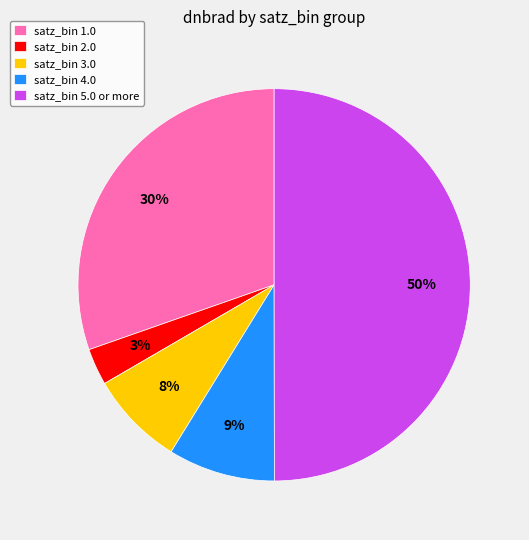

Do satz_bin 5.0 or more and satz_bin 2.0 together represent more than half of the pie?

Yes